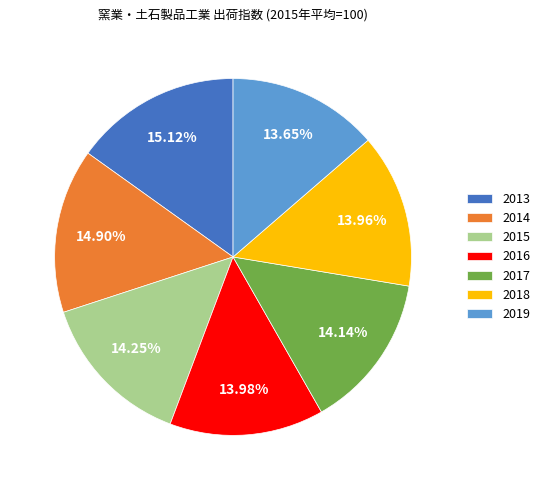

How many slices are in this pie chart?

7